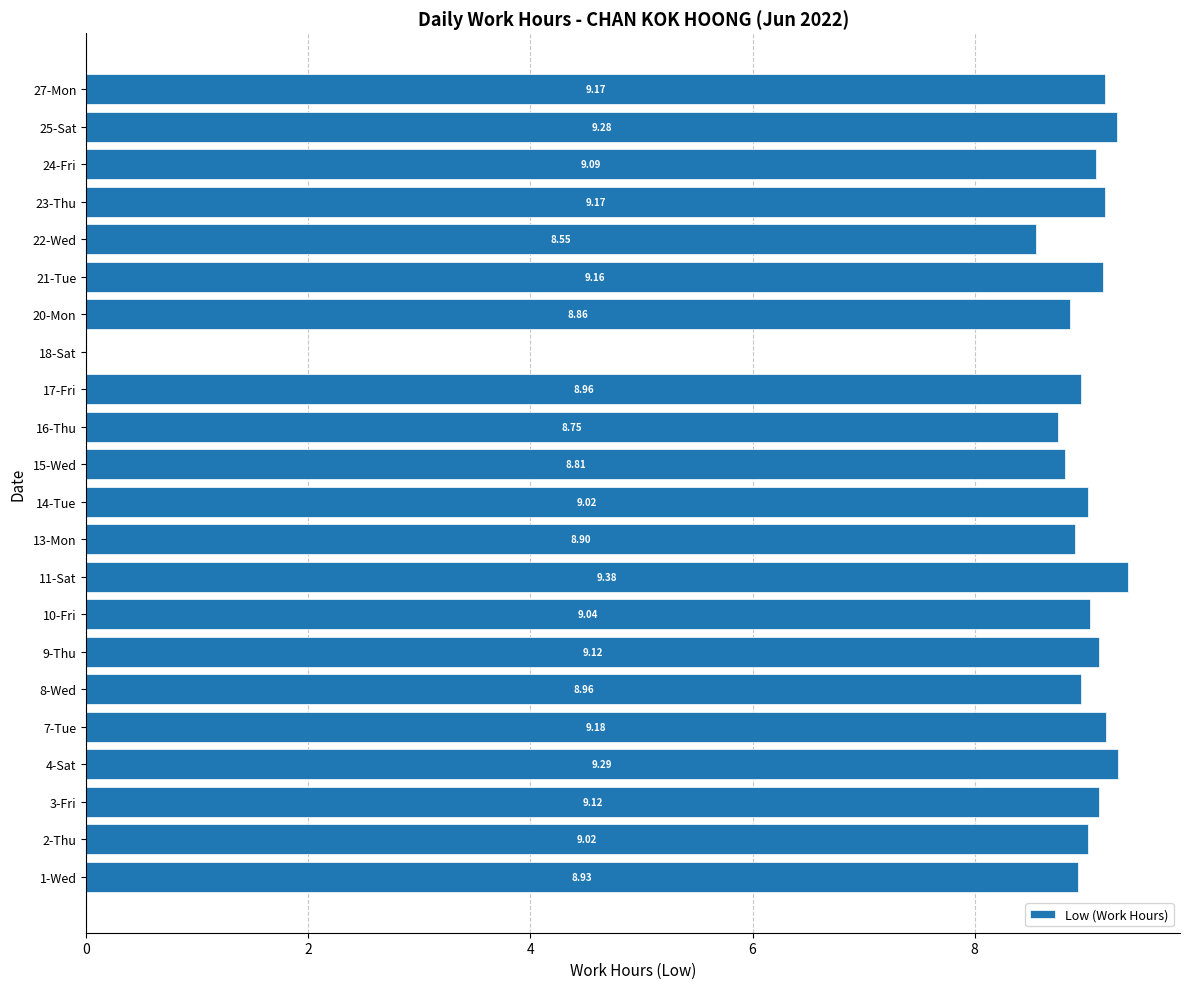

What is the sum of the values at 25-Sat and 18-Sat?

9.3